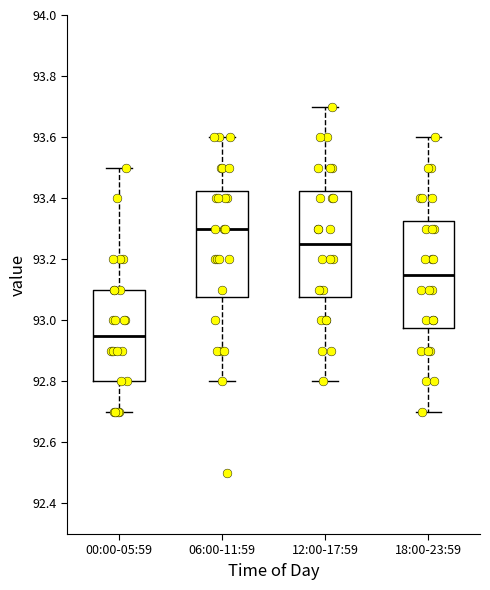

Reading left to right, transcribe this box plot: for each box, give where its median line is, the range the box spans, and where its two whiskers end, as read against the y-axis. The values are not printed on the chart, so give them approximately, as read against the axis.

00:00-05:59: median 92.96, box 92.80 to 93.10, whiskers 92.70 to 93.50
06:00-11:59: median 93.30, box 93.08 to 93.42, whiskers 92.80 to 93.60
12:00-17:59: median 93.26, box 93.08 to 93.42, whiskers 92.80 to 93.70
18:00-23:59: median 93.16, box 92.98 to 93.32, whiskers 92.70 to 93.60